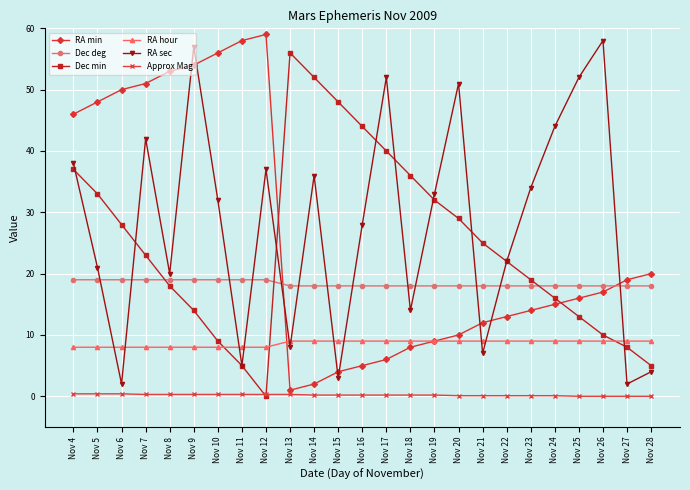

What is the greatest value displayed?

59.0